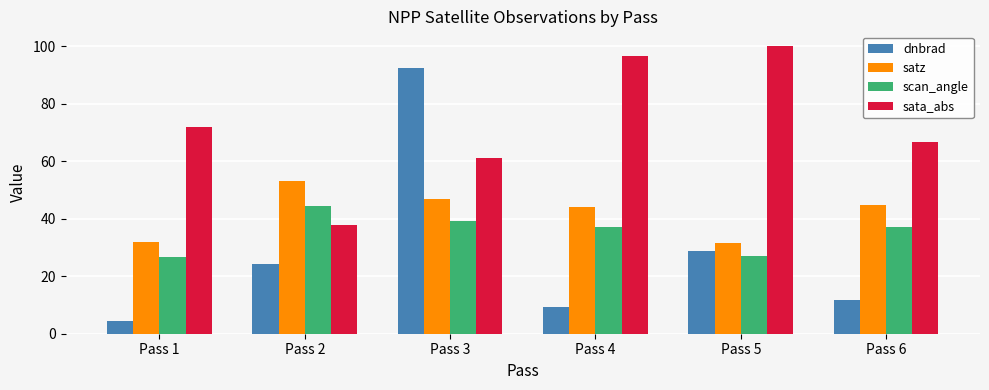

How many data points in dnbrad are less than 24?

3